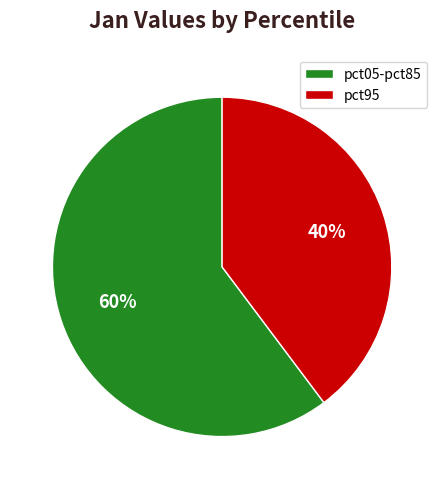

True or false: pct95 accounts for 28% of the total.

False